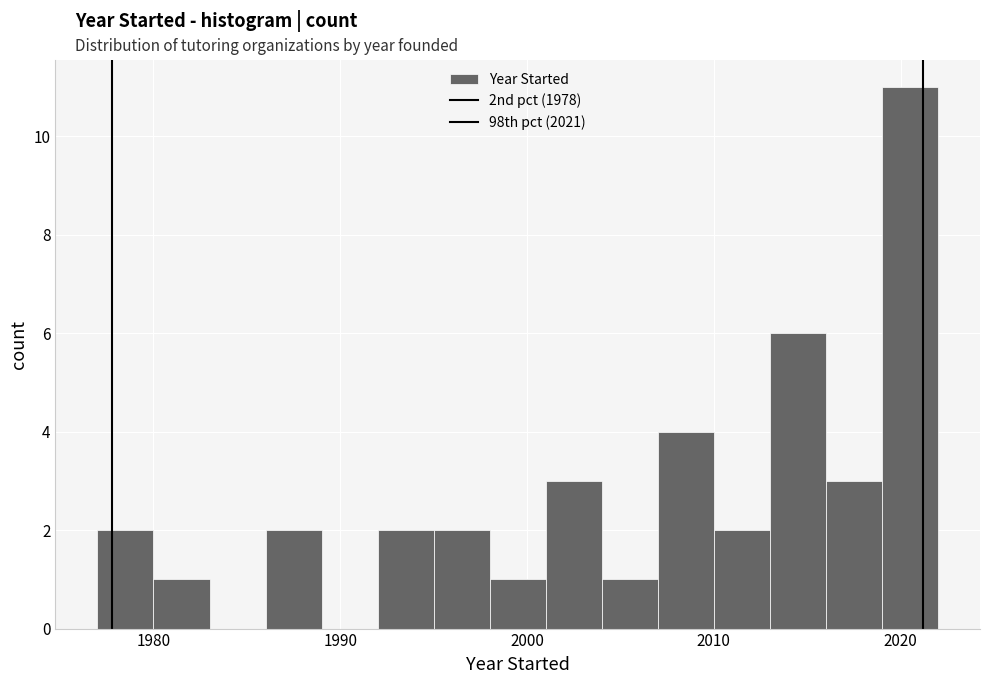

Read against the x-axis, roughly where is the centre of the tallest bar?

2021